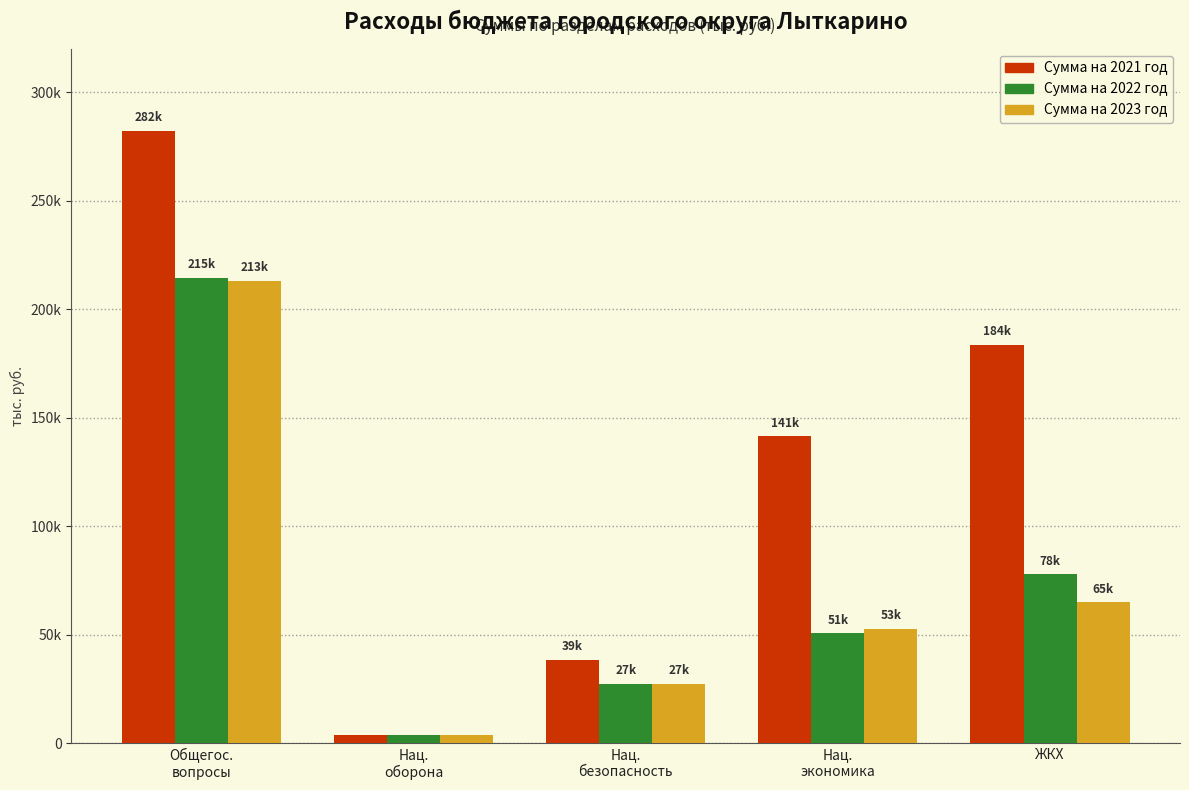

Reading left to right, extract all data points from this chart.

Сумма на 2021 год: Общегос.
вопросы=282356.5	Нац.
оборона=4078.7	Нац.
безопасность=38552.1	Нац.
экономика=141473.4	ЖКХ=183632.4
Сумма на 2022 год: Общегос.
вопросы=214550.0	Нац.
оборона=3973.0	Нац.
безопасность=27440.4	Нац.
экономика=50685.7	ЖКХ=78031.8
Сумма на 2023 год: Общегос.
вопросы=213096.7	Нац.
оборона=3973.0	Нац.
безопасность=27440.4	Нац.
экономика=52753.7	ЖКХ=65152.1